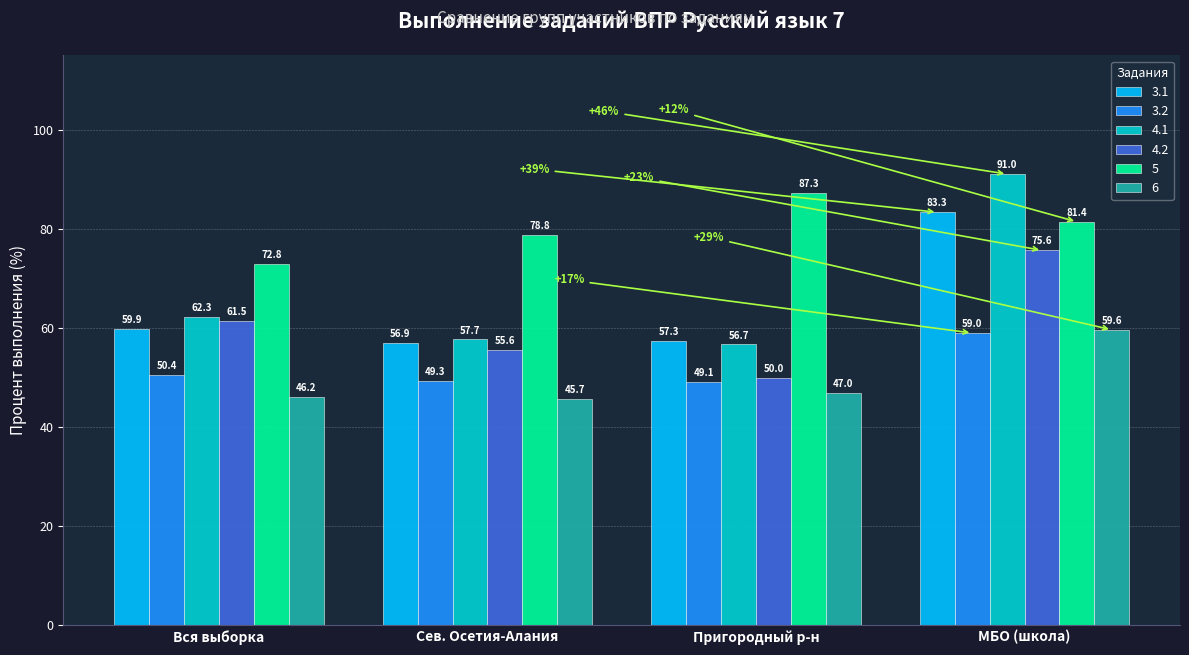

Between Пригородный р-н and МБО (школа), which series saw the biggest shift?

4.1